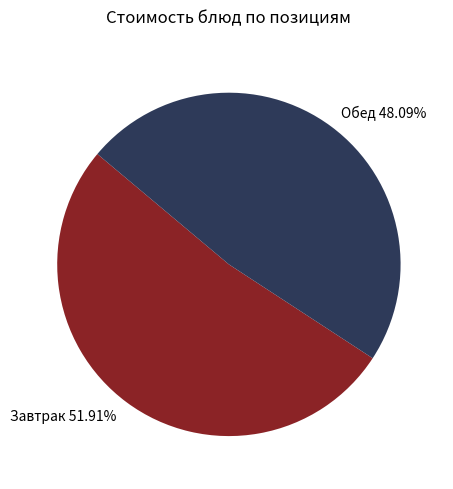

How many slices are in this pie chart?

2